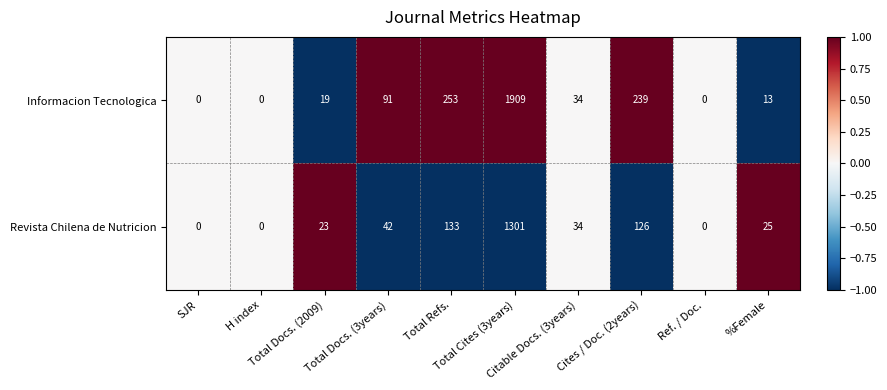

Which series changed the most between Total Docs. (3years) and Citable Docs. (3years)?

Informacion Tecnologica